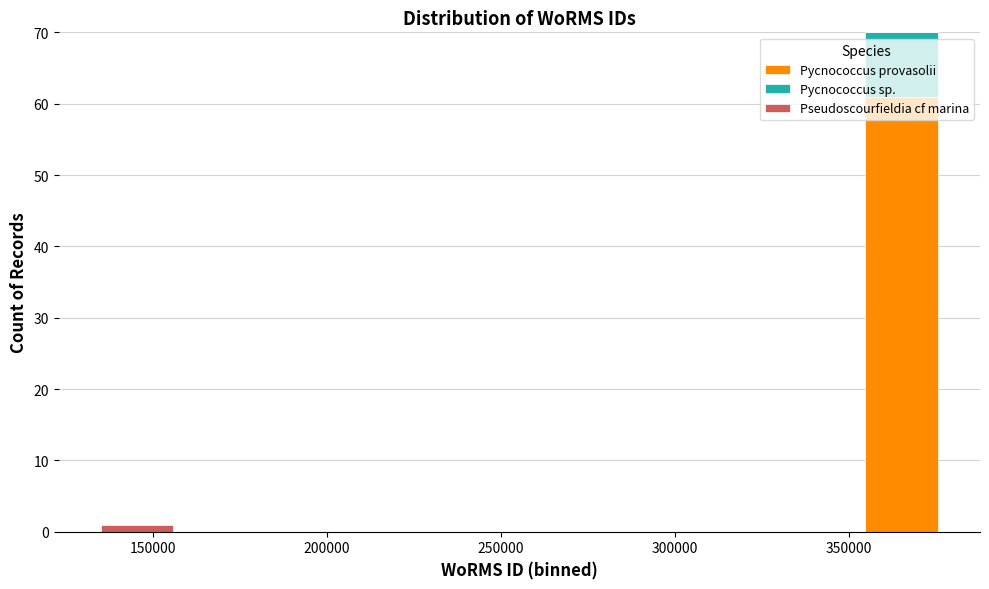

Which range on the x-axis has the tallest stacked bar (by total height)?

355000 to 375000